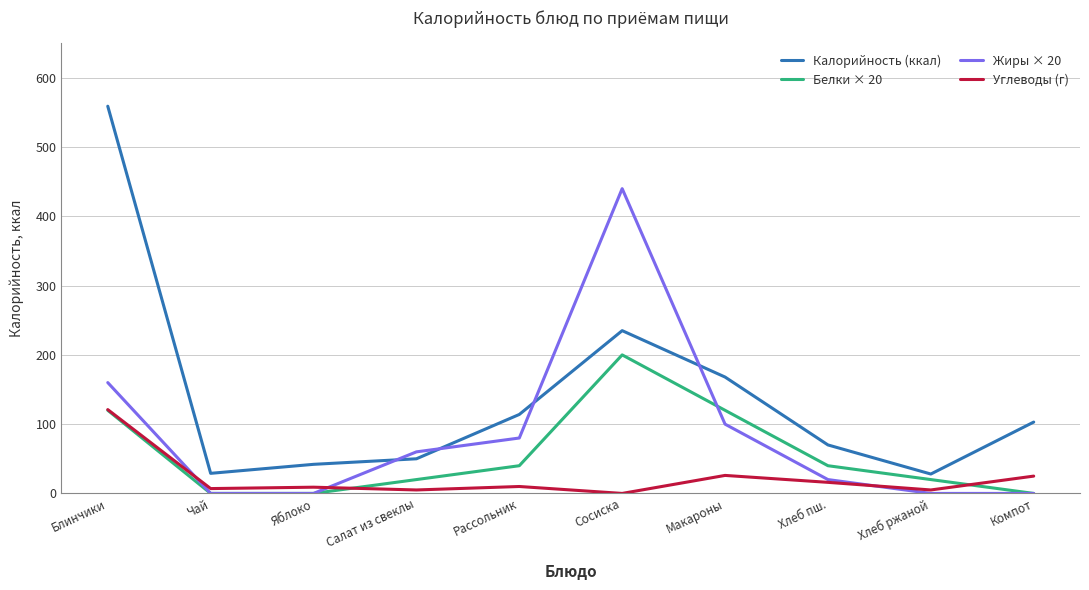

What is the spread (max minus min) of values at Макароны?

142